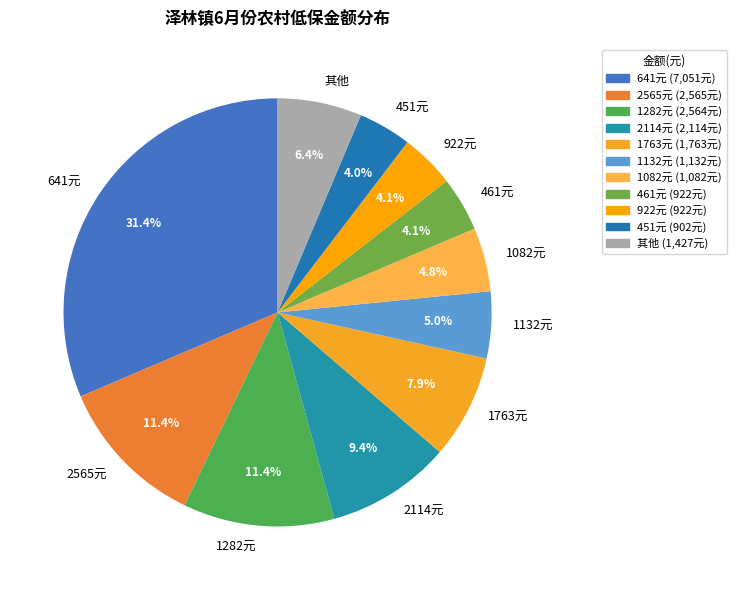

How many slices are in this pie chart?

11